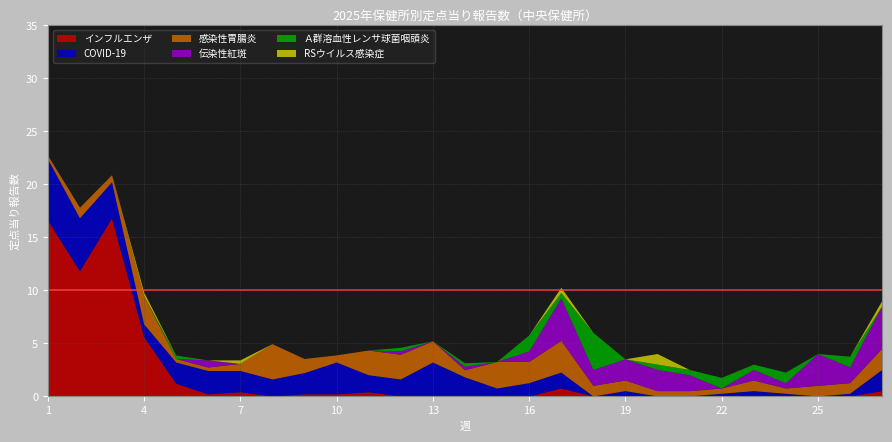

Reading left to right, extract all data points from this chart.

インフルエンザ: 16.6	11.8	16.8	5.6	1.2	0.2	0.4	0.0	0.2	0.2	0.4	0.0	0.0	0.0	0.0	0.0	0.8	0.0	0.0	0.0	0.0	0.0	0.0	0.0	0.0	0.0	0.5
COVID-19: 5.8	5.0	3.4	1.2	2.0	2.2	2.0	1.6	2.0	3.0	1.6	1.6	3.2	1.8	0.8	1.2	1.5	0.0	0.5	0.0	0.0	0.2	0.5	0.2	0.0	0.2	2.0
感染性胃腸炎: 0.3	1.0	0.7	2.7	0.3	0.3	0.7	3.3	1.3	0.7	2.3	2.3	2.0	0.7	2.5	2.0	3.0	1.0	1.0	0.5	0.5	0.5	1.0	0.5	1.0	1.0	2.0
伝染性紅斑: 0.0	0.0	0.0	0.0	0.0	0.7	0.0	0.0	0.0	0.0	0.0	0.3	0.0	0.3	0.0	1.0	4.0	1.5	2.0	2.0	1.5	0.0	1.0	0.5	3.0	1.5	4.0
Ａ群溶血性レンサ球菌咽頭炎: 0.0	0.0	0.0	0.0	0.3	0.0	0.0	0.0	0.0	0.0	0.0	0.3	0.0	0.3	0.0	1.5	0.5	3.5	0.0	0.5	0.5	1.0	0.5	1.0	0.0	1.0	0.0
RSウイルス感染症: 0.0	0.0	0.0	0.3	0.0	0.0	0.3	0.0	0.0	0.0	0.0	0.0	0.0	0.0	0.0	0.0	0.5	0.0	0.0	1.0	0.0	0.0	0.0	0.0	0.0	0.0	0.5